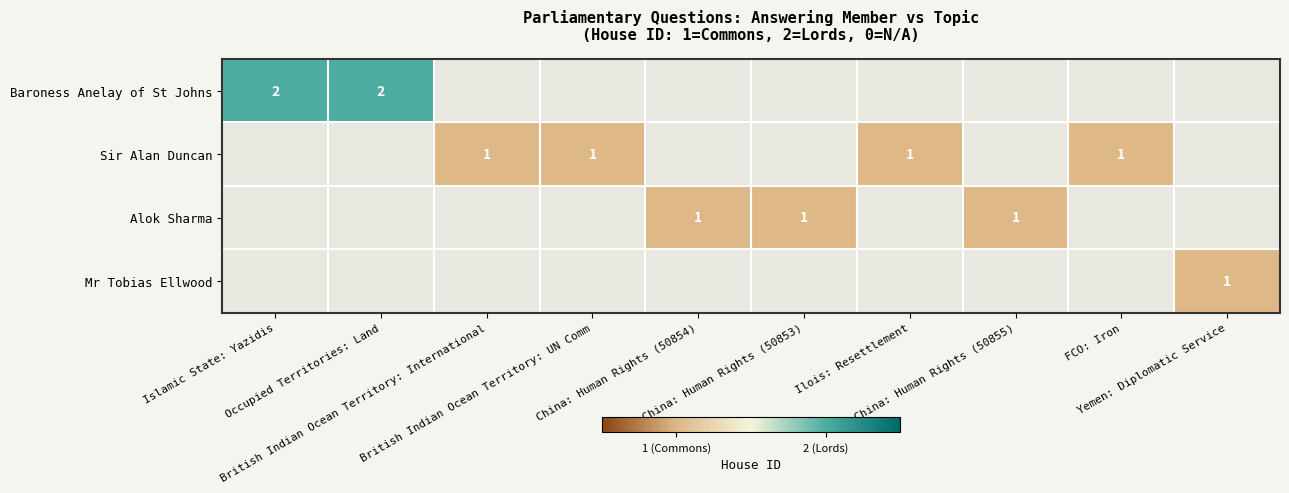

Is the value of Sir Alan Duncan at China: Human Rights (50855) greater than the value of Baroness Anelay of St Johns at FCO: Iron?

No